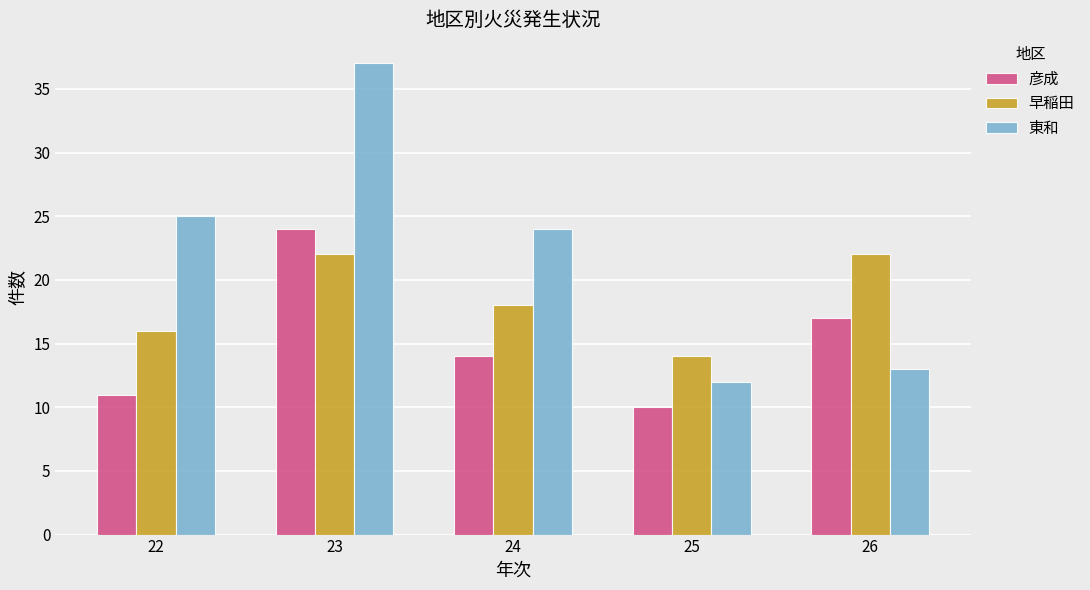

Where does the 東和 series first go above 24?

22